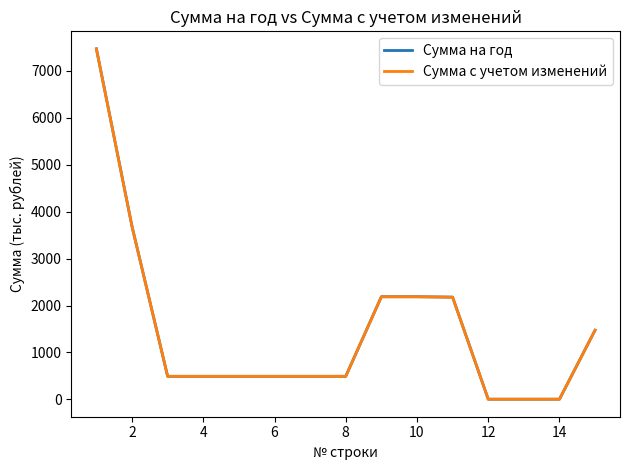

What is the maximum value for Сумма на год?

7471.5